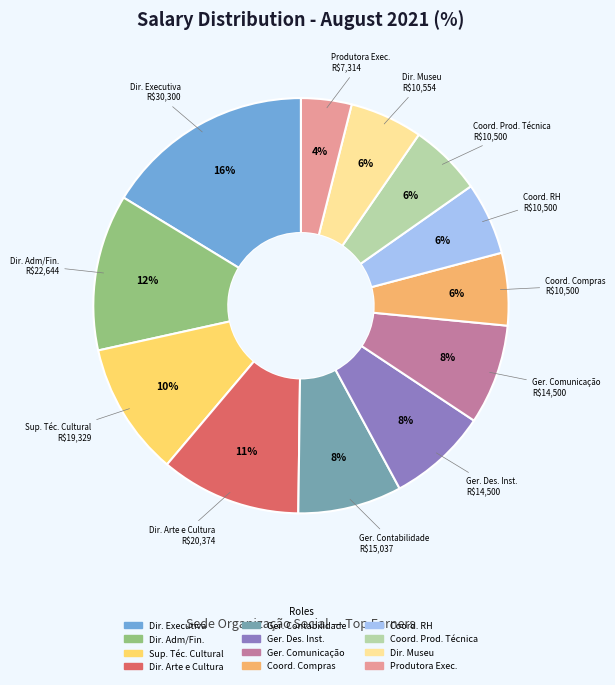

Count the number of slices in the pie.

12